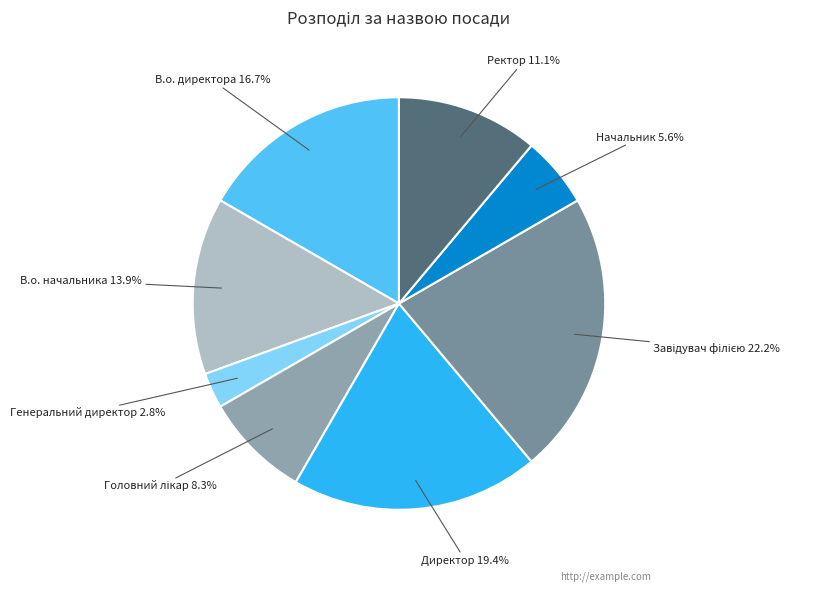

How many segments does this pie chart have?

8